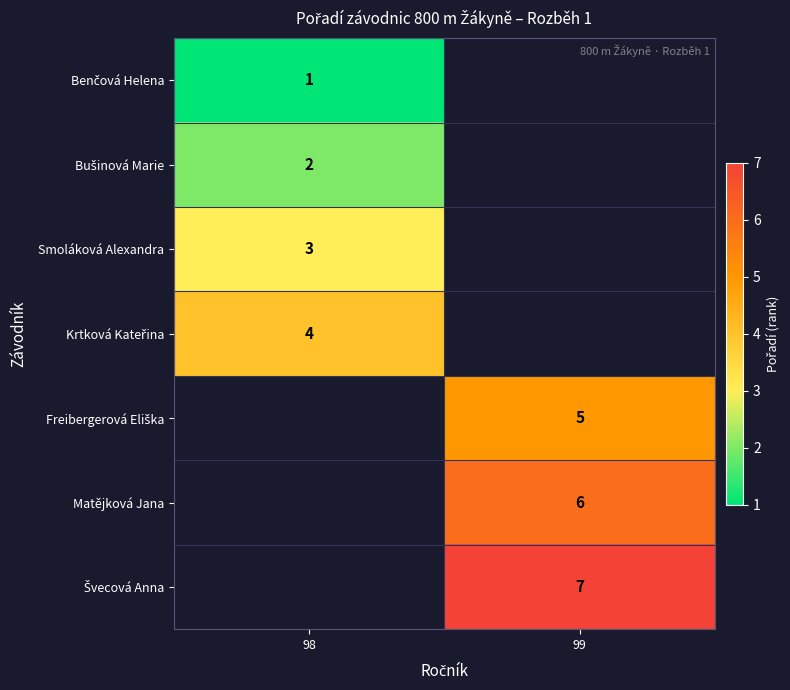

True or false: Matějková Jana has a value of 6 at 99.

True